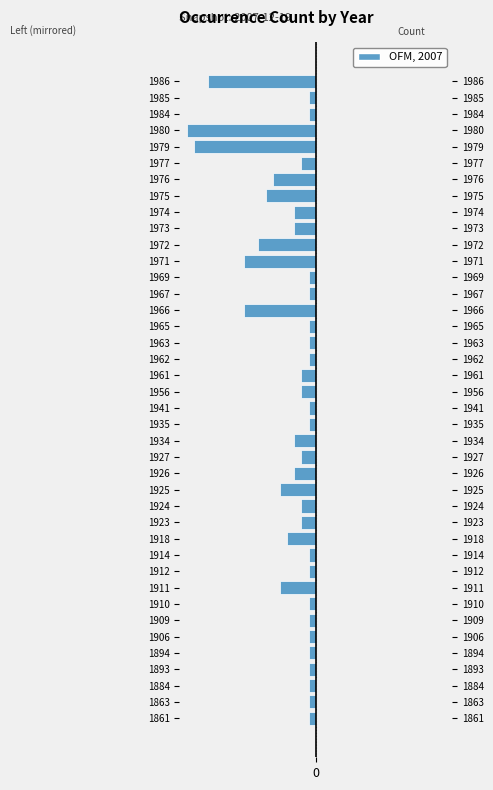

What is the smallest value displayed?

-18